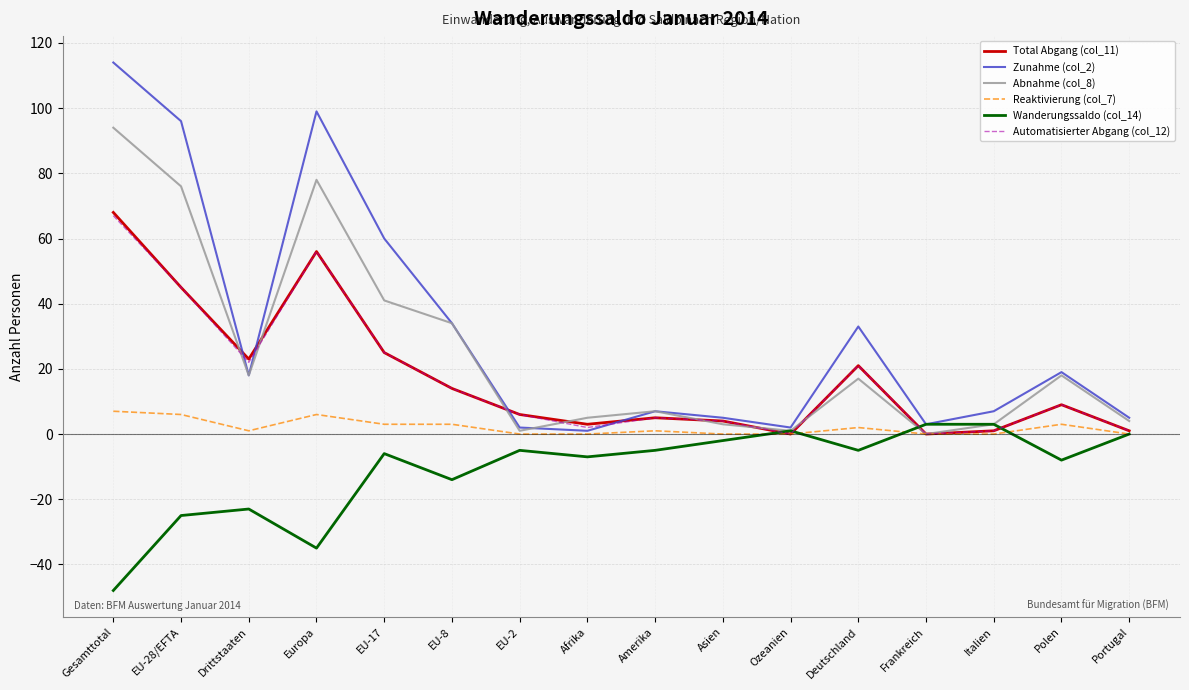

How many categories are shown in the chart?

16